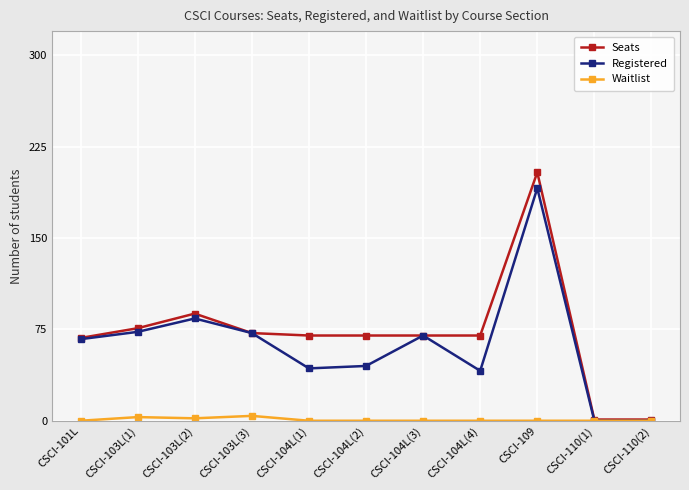

True or false: Seats has more than 0 points higher than both neighbors.

True